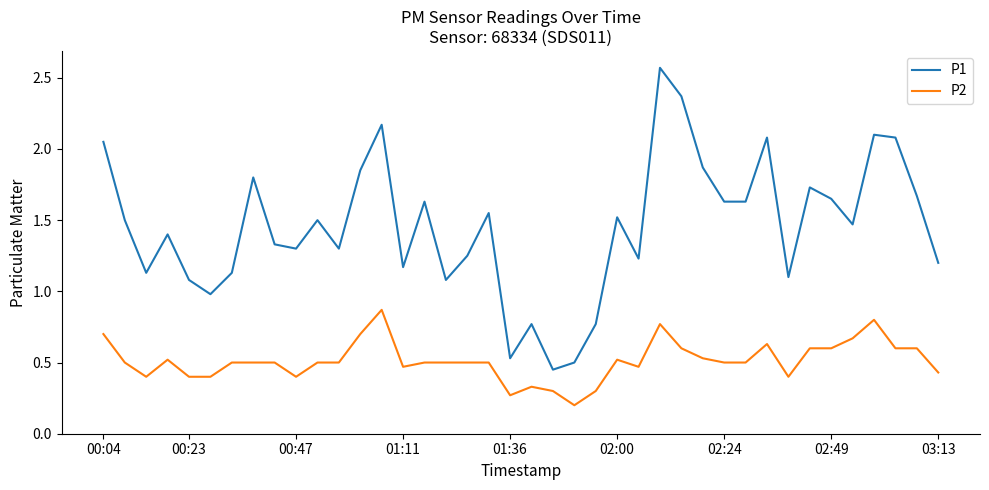

Does the chart display data point markers on the line(s)?

No